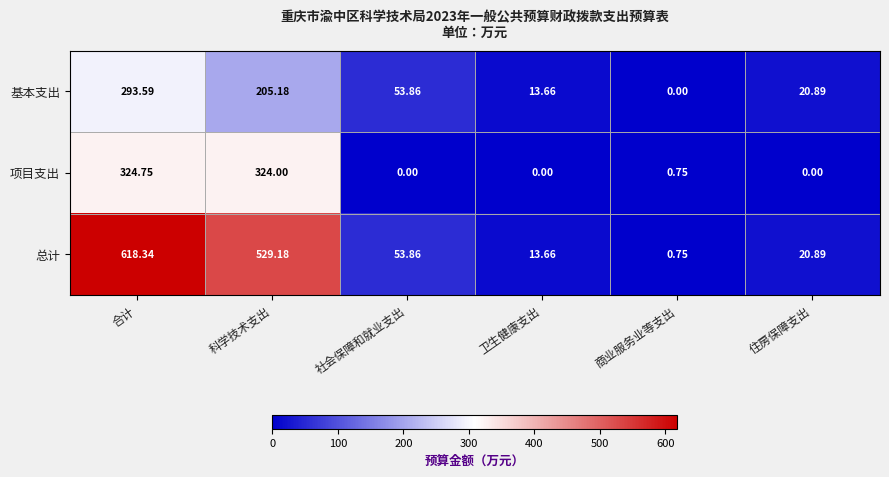

At which label does 总计 first exceed 53?

合计